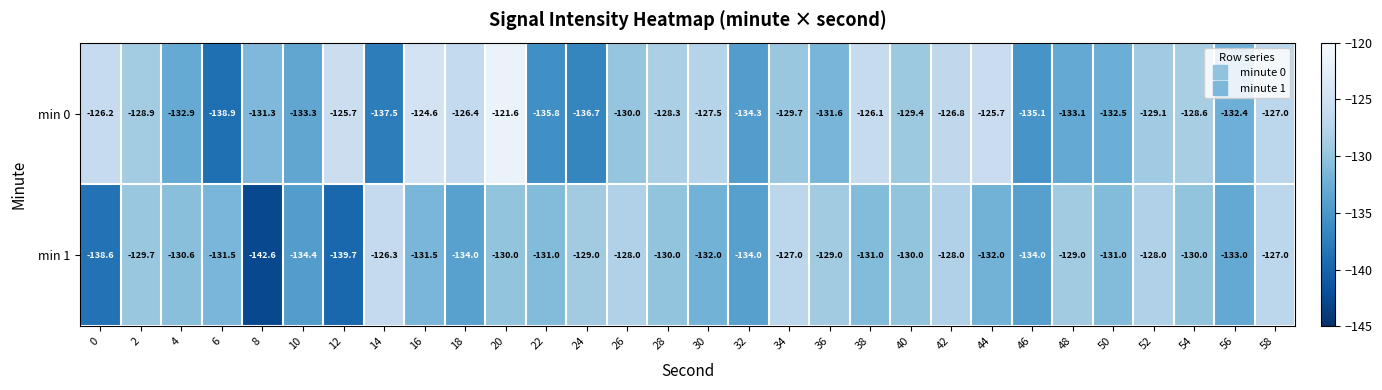

Which series has the largest range (max minus min)?

min 0